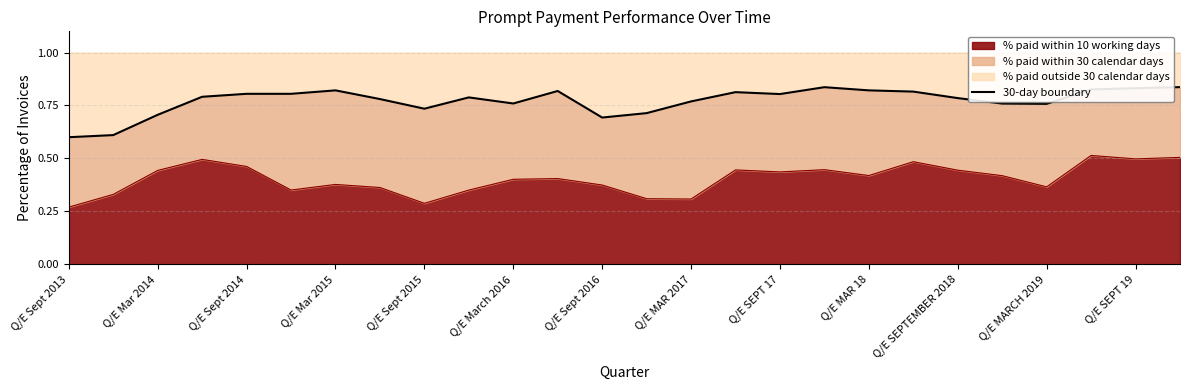

What is the average value?

0.8